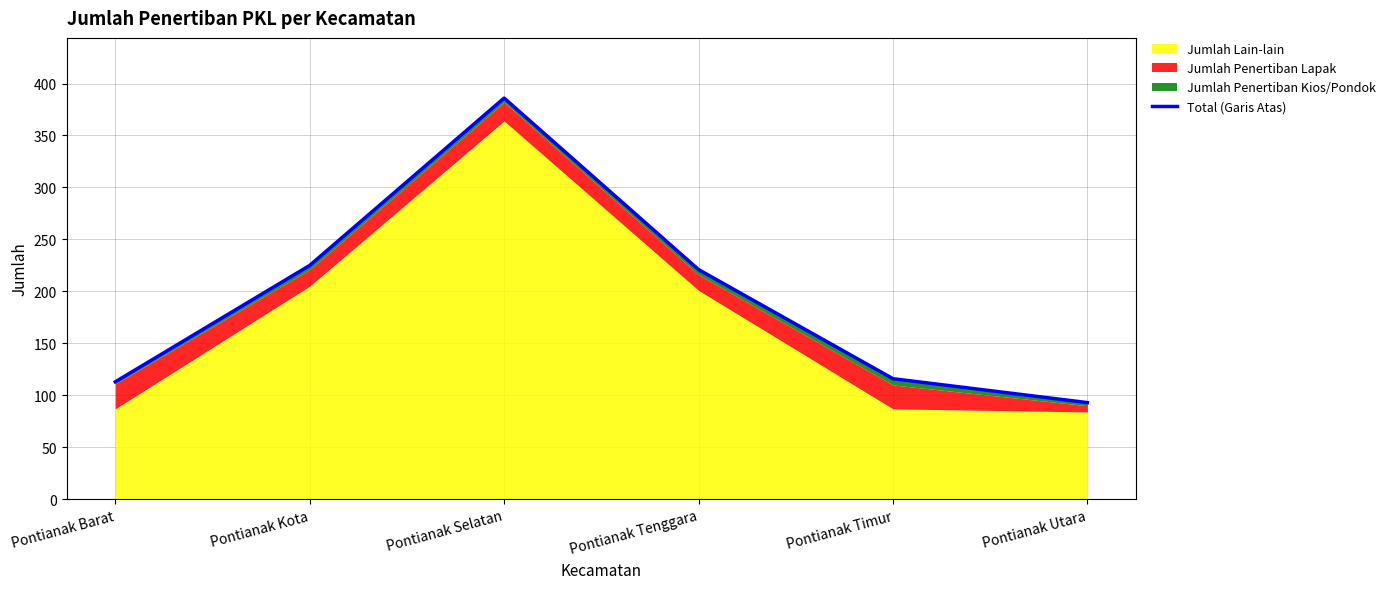

What is the difference between the maximum and second lowest values?

273